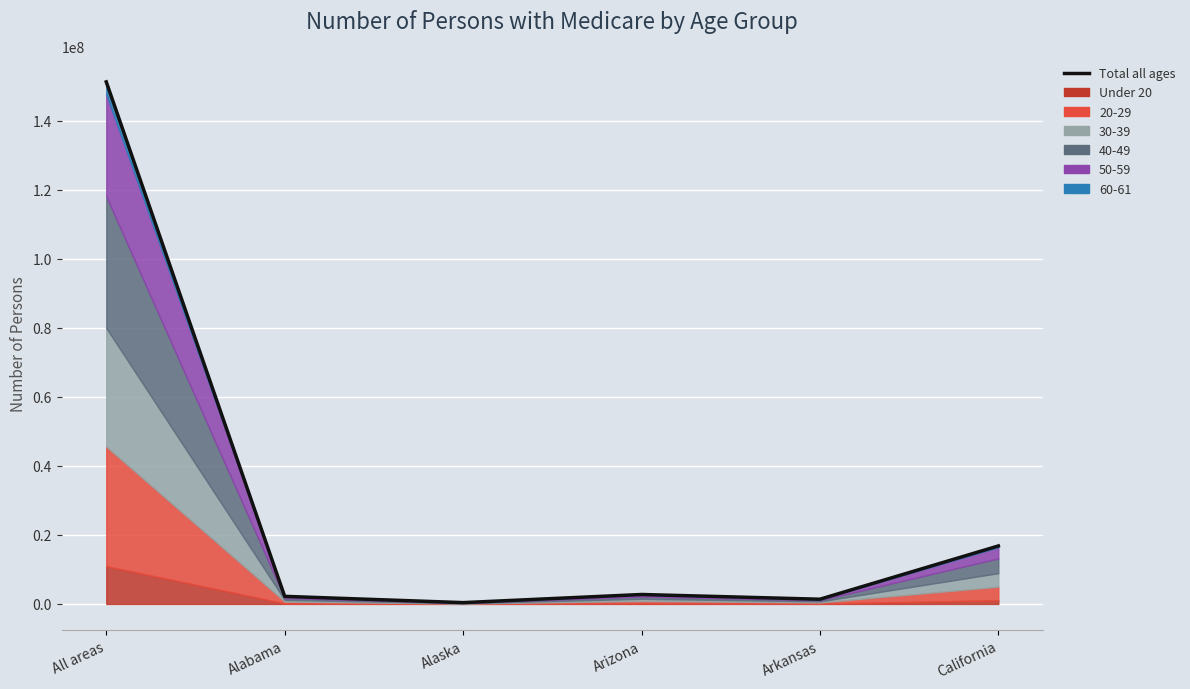

What is the label of the 2nd point from the left?

Alabama